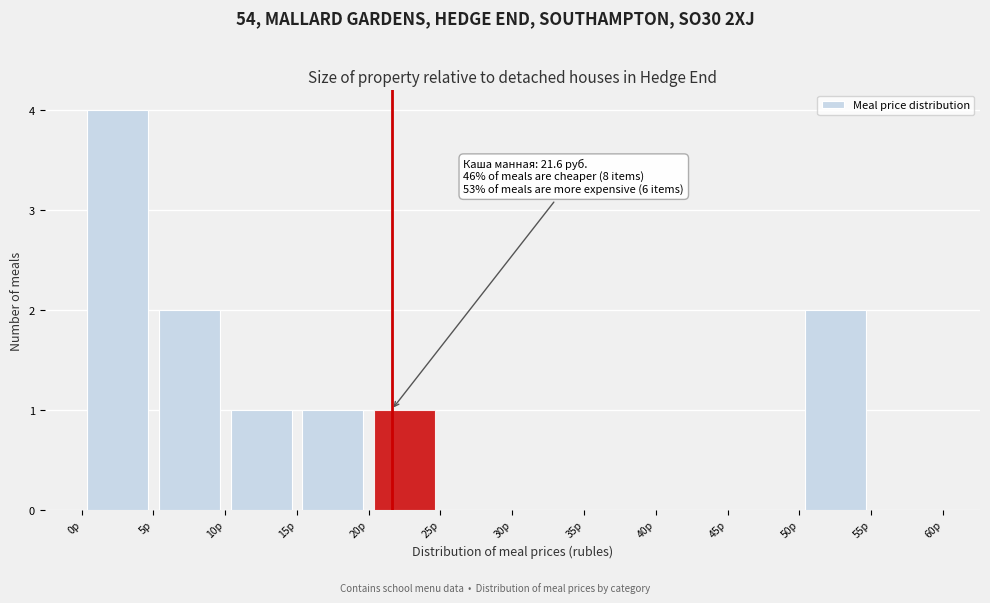

Over which range of the x-axis is the bar tallest?

0 to 5